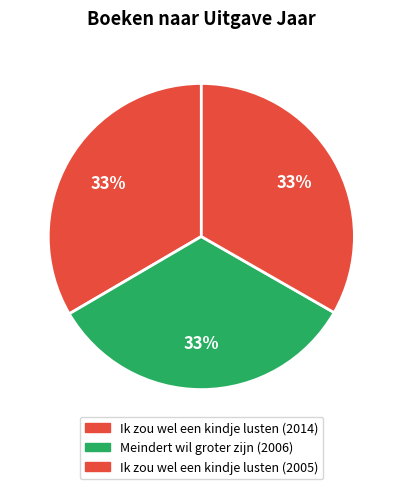

Count the number of slices in the pie.

3